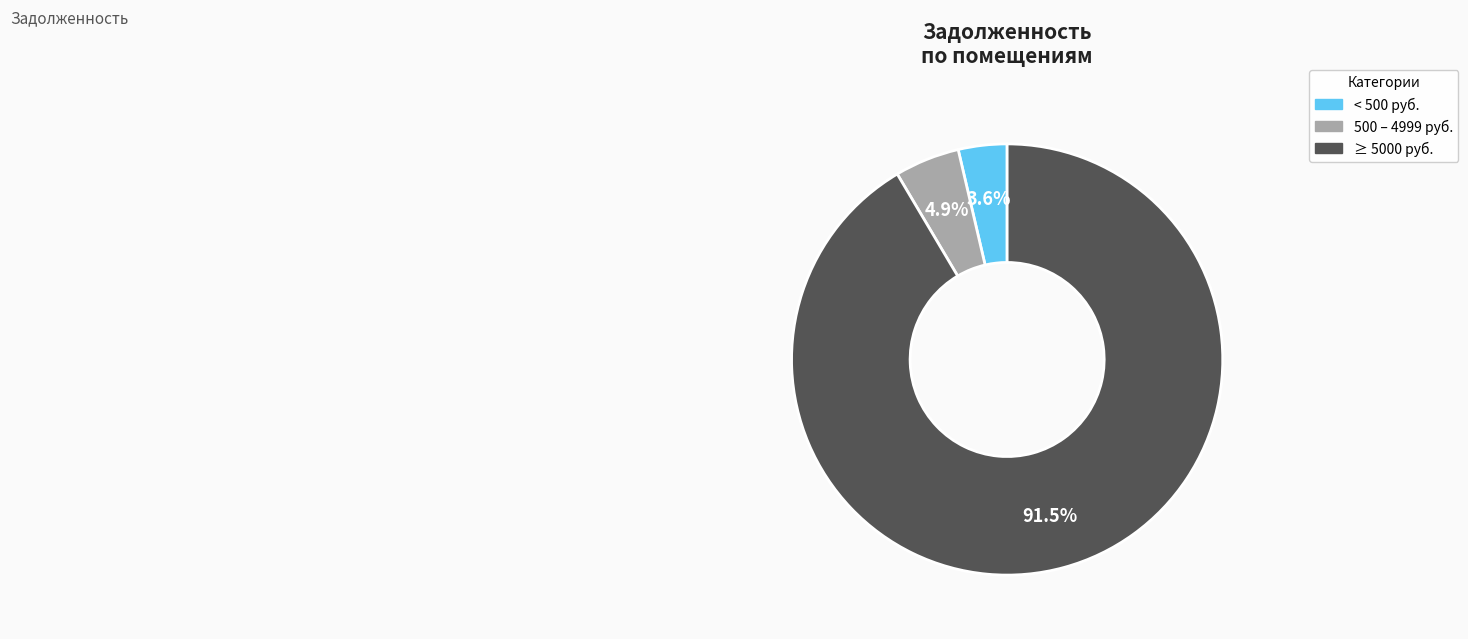

Count the number of slices in the pie.

3